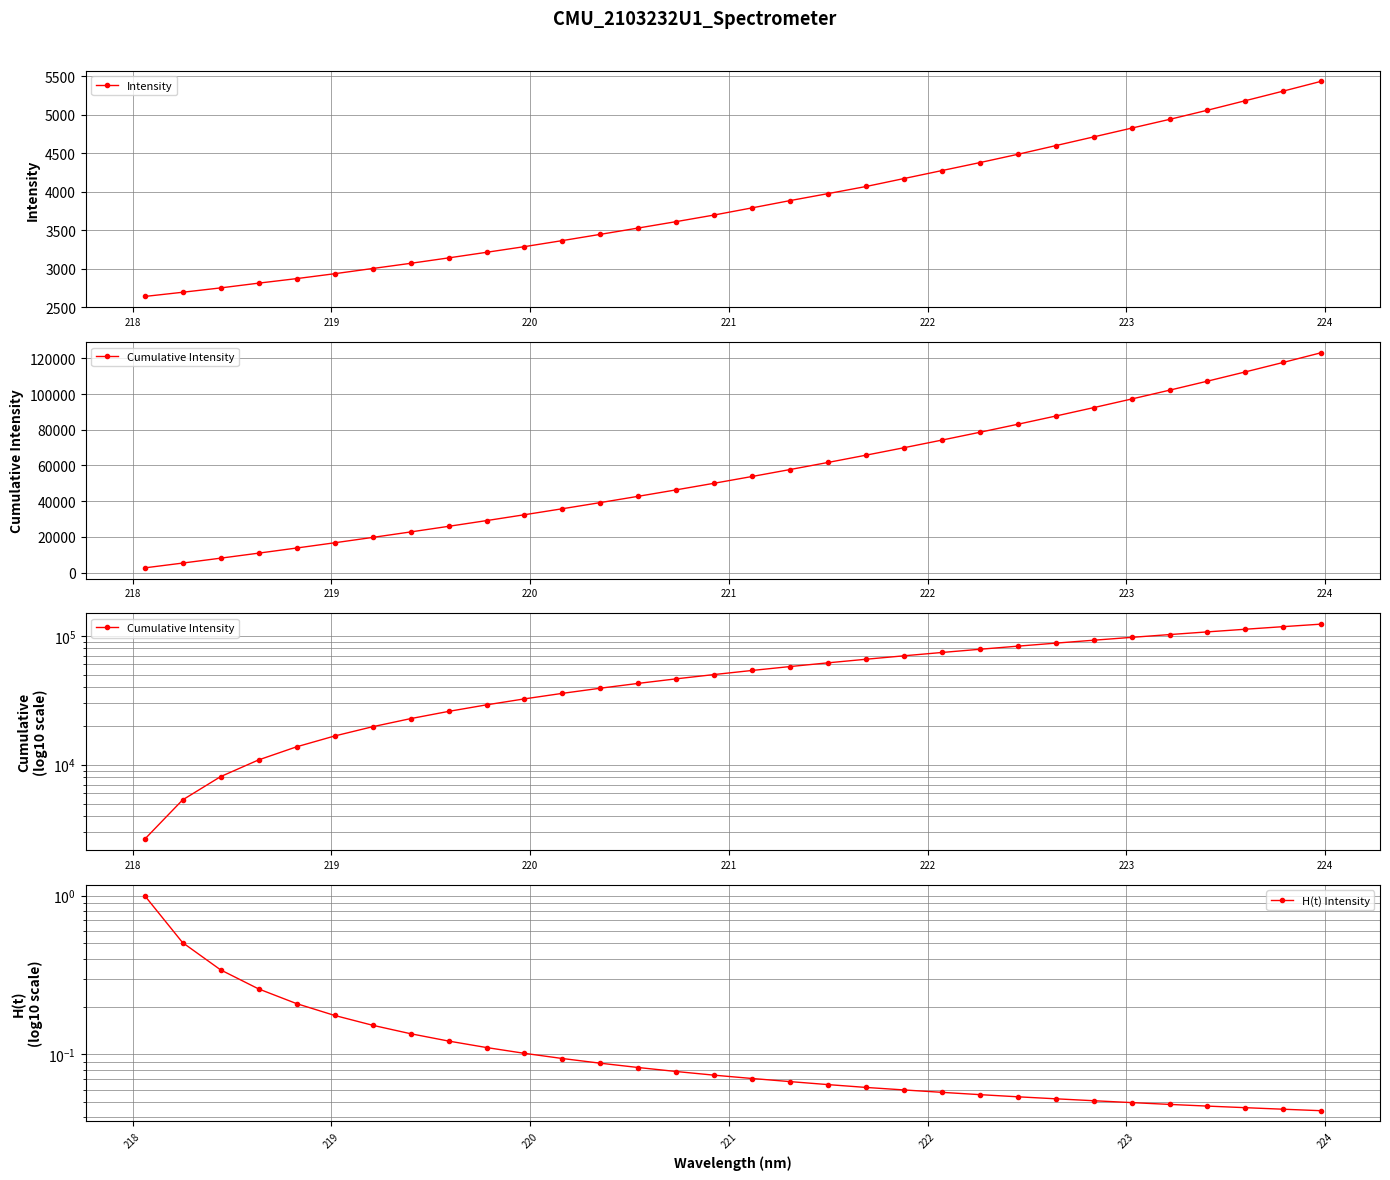

What is the lowest value of the Intensity series?

2638.8